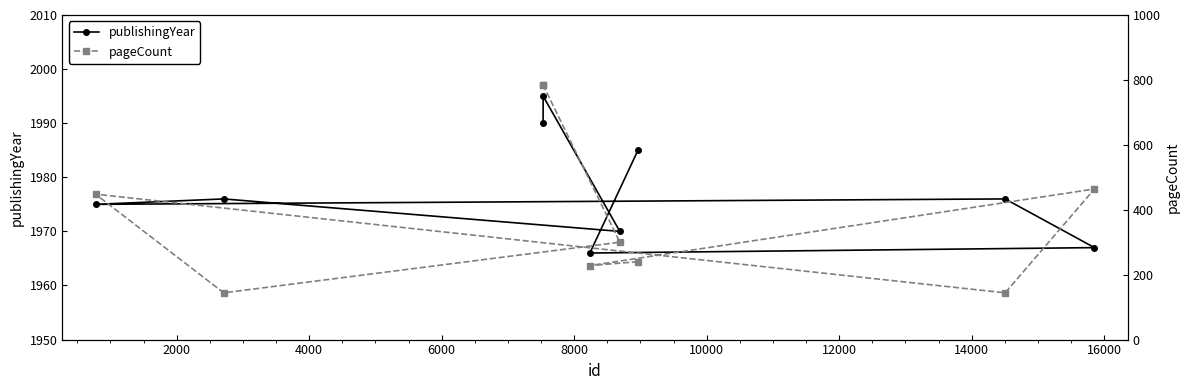

What is the value of the publishingYear point at the 9th from the left?

1967